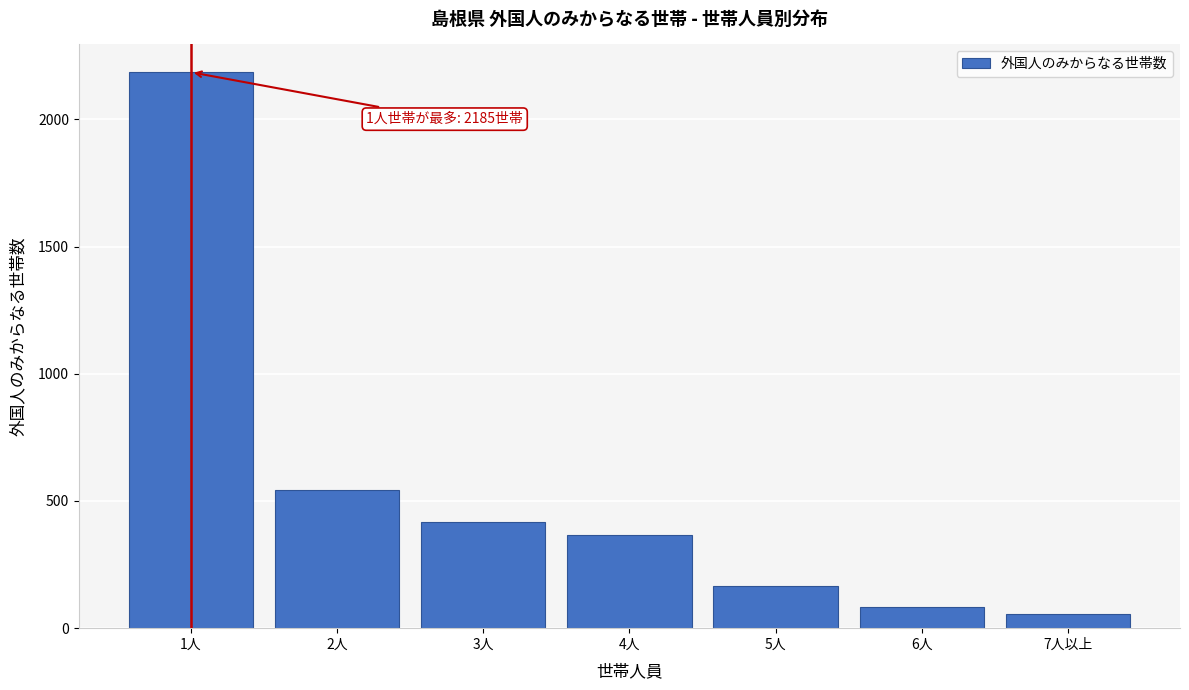

Reading left to right, list all the values displayed in this chart.

2185	542	416	365	167	82	55